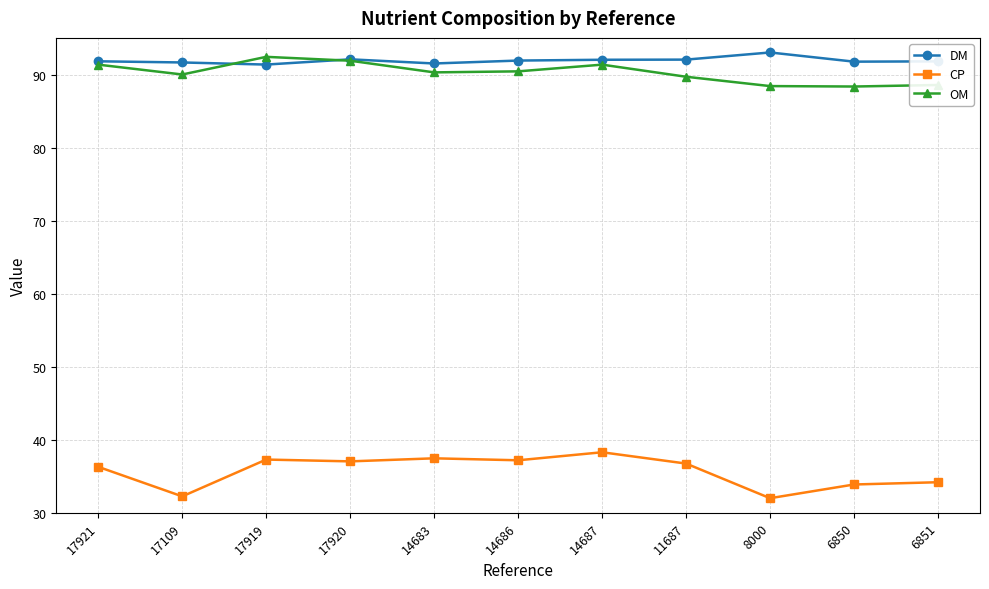

Rank the series by their maximum value, from lowest to highest.

CP, OM, DM